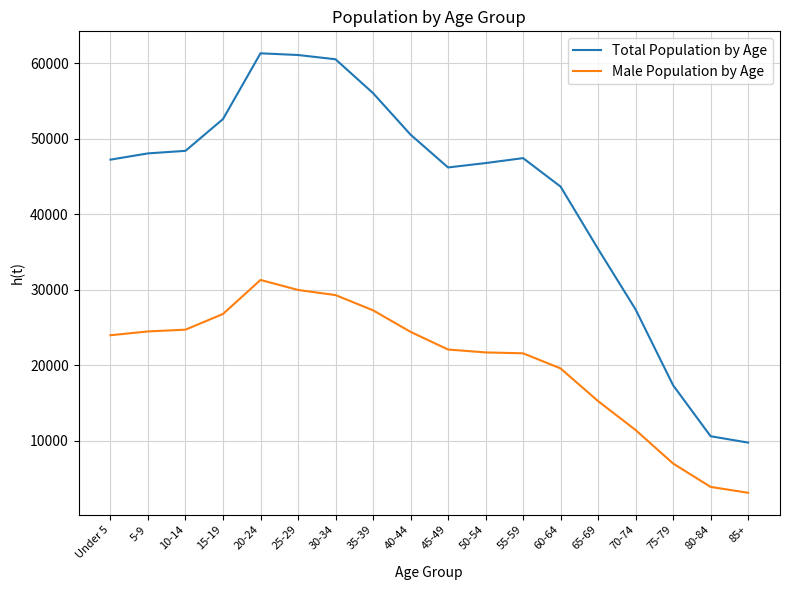

True or false: Total Population by Age and Male Population by Age intersect in this chart.

False